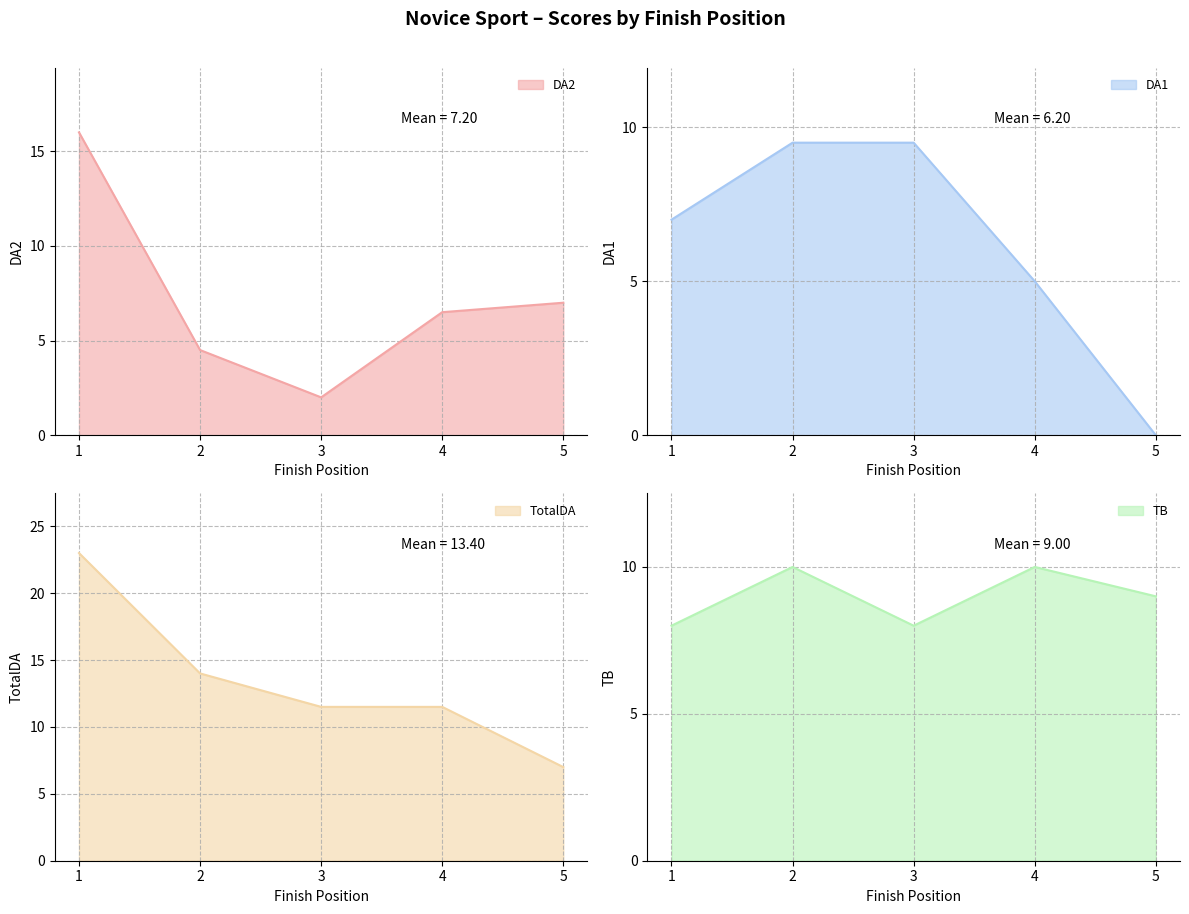

Reading right to left, list all the values displayed in this chart.

DA2: 7.0	6.5	2.0	4.5	16.0
DA1: 0.0	5.0	9.5	9.5	7.0
TotalDA: 7.0	11.5	11.5	14.0	23.0
TB: 9.0	10.0	8.0	10.0	8.0